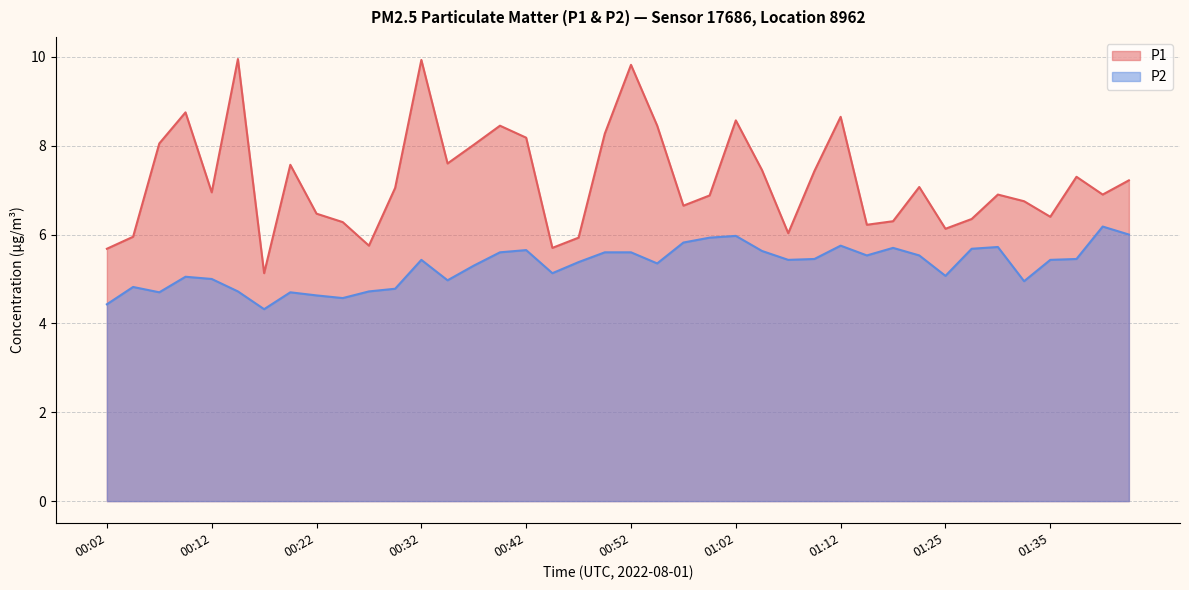

Does the chart display data point markers on the line(s)?

No